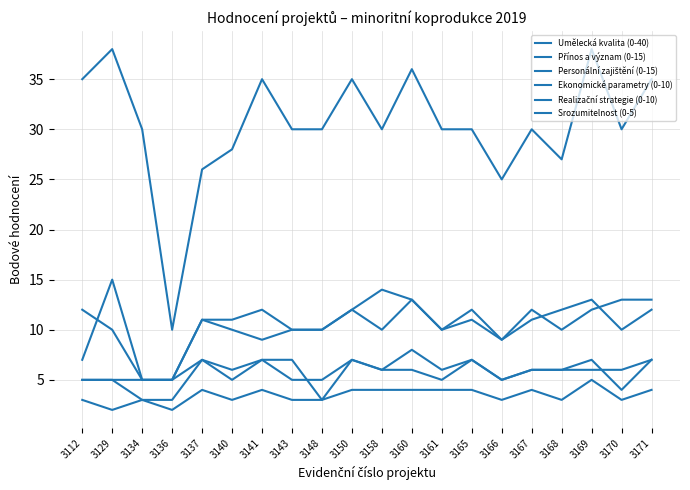

At which category does Personální zajištění (0-15) reach its first local peak?

3137